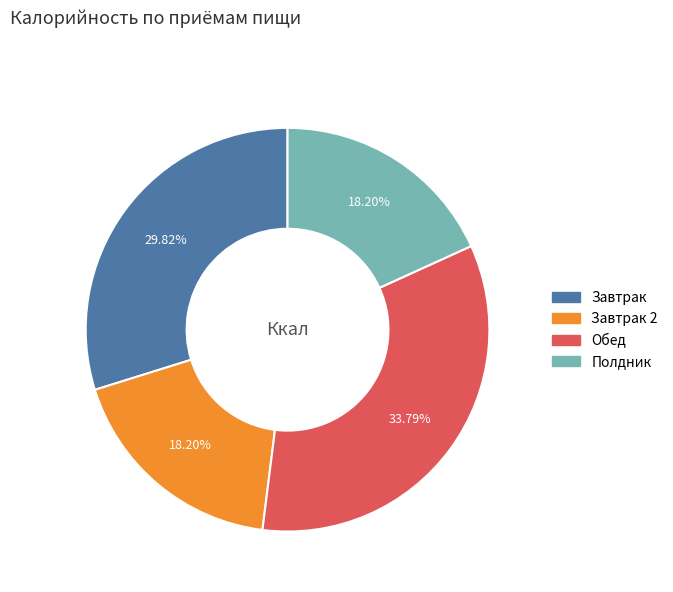

The Завтрак slice represents 30% of the pie. True or false?

True